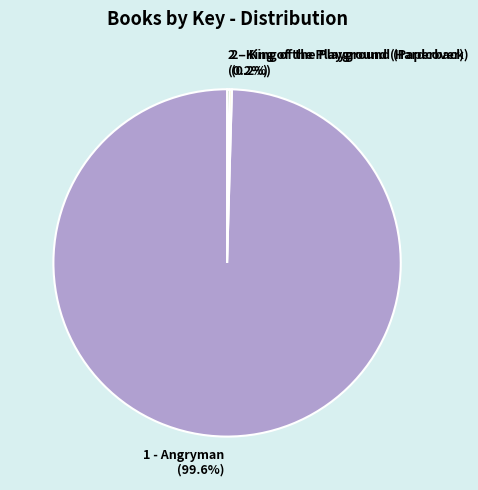

Which slice is the largest?

1 - Angryman